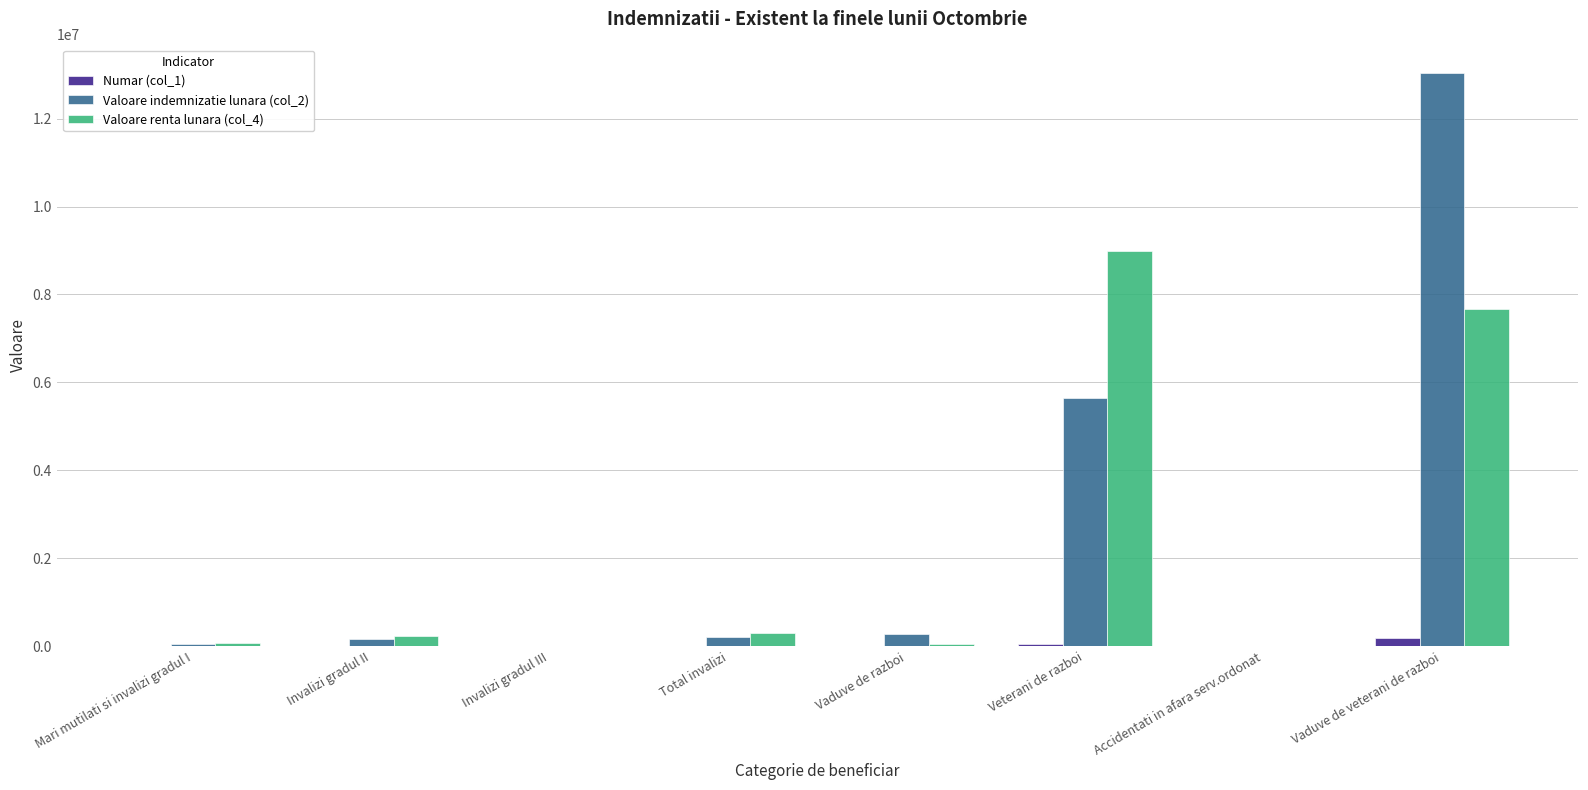

What is the total value across all series at Total invalizi?

538007